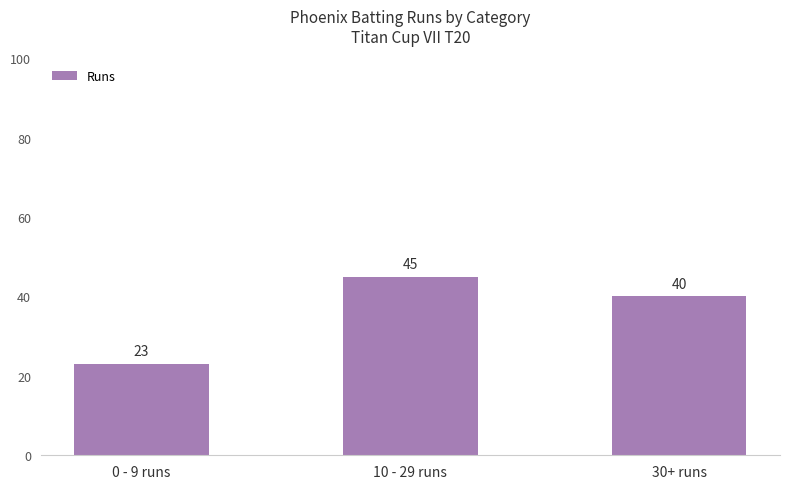

Between 30+ runs and 0 - 9 runs, which is larger?

30+ runs